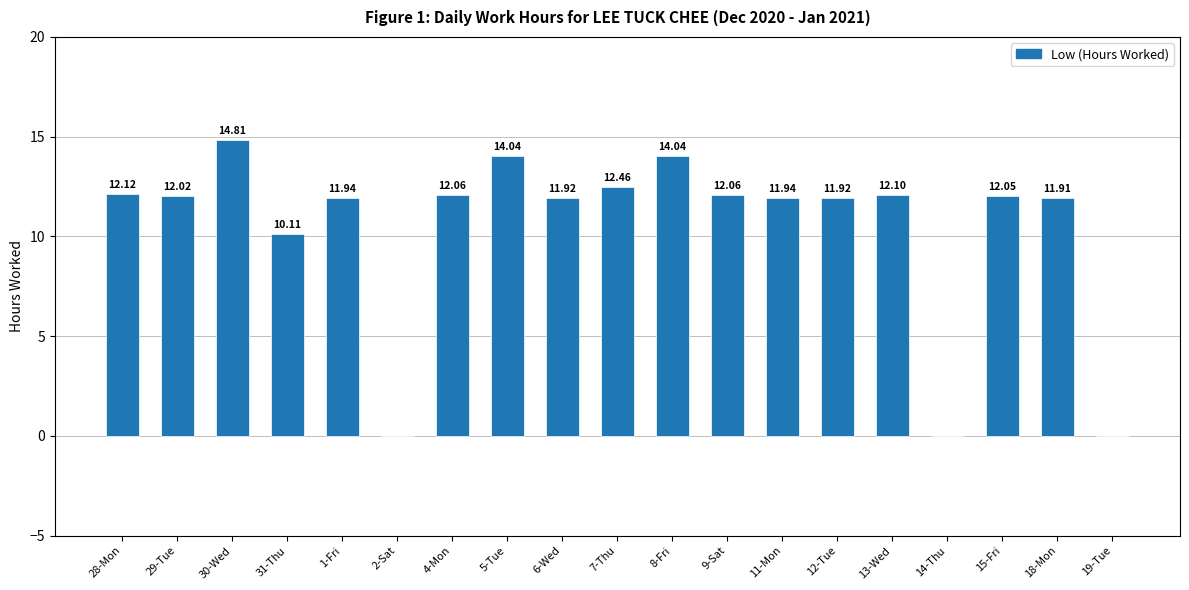

Approximately how many times larger is the value at 6-Wed compared to 15-Fri?

1.0